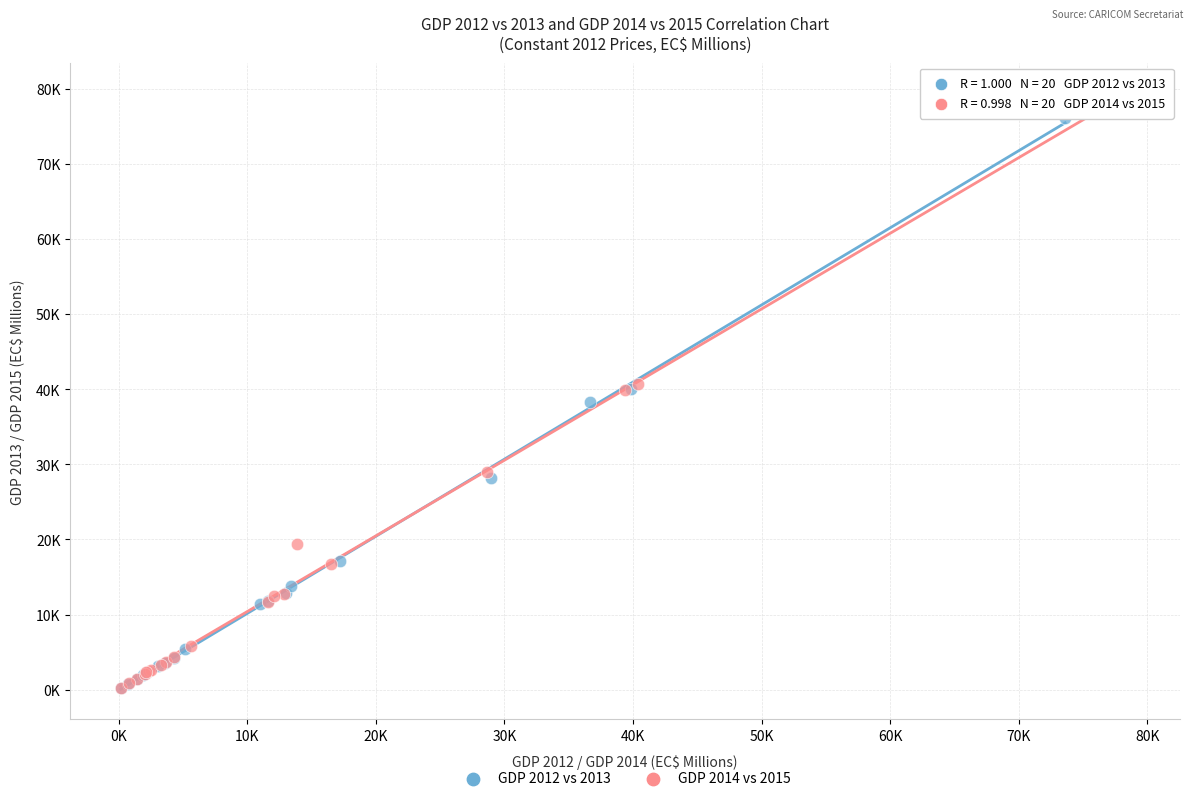

What are all the series names shown in the legend?

GDP 2012 vs 2013, GDP 2014 vs 2015